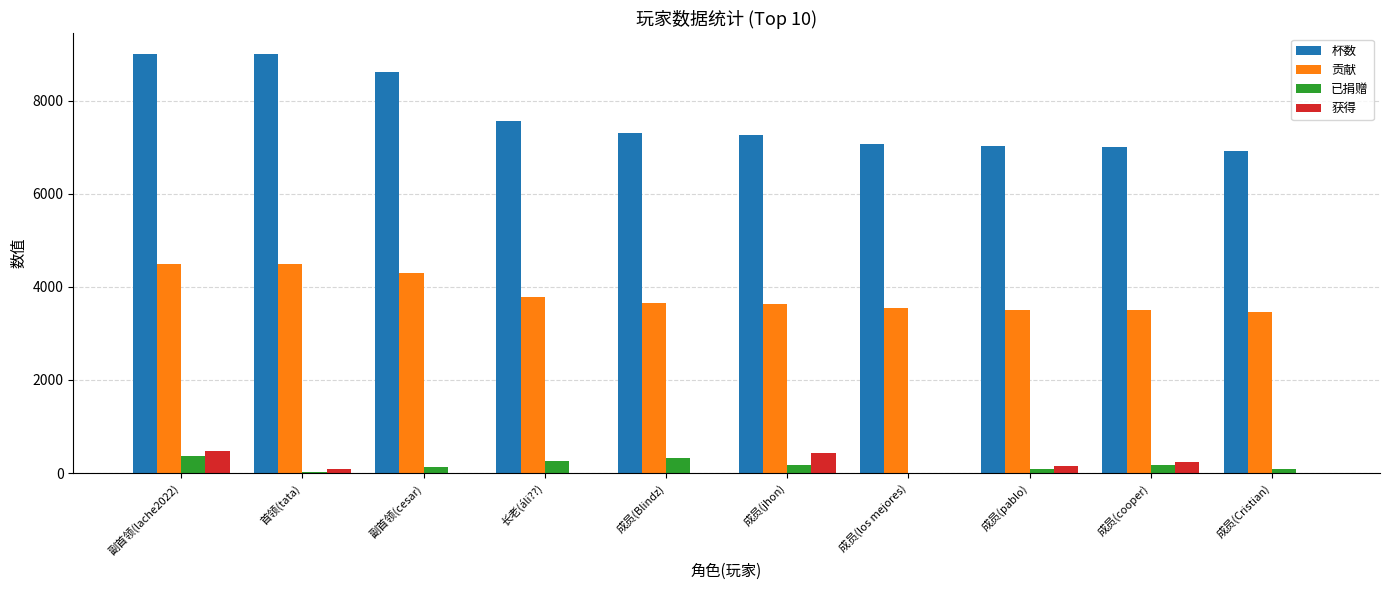

The value of 已捐赠 at 成员(los mejores) is 0. True or false?

True